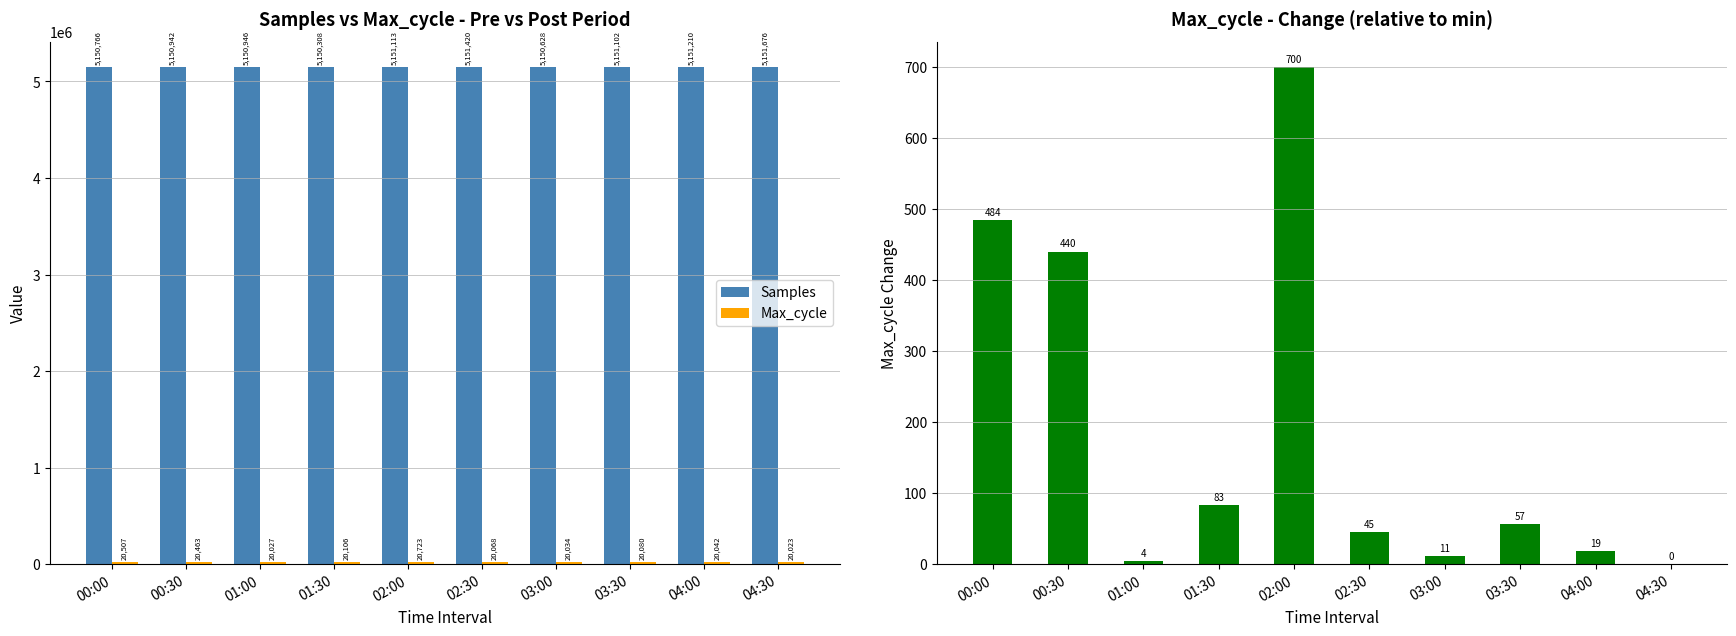

What is the maximum value for Max_cycle - Min?

700